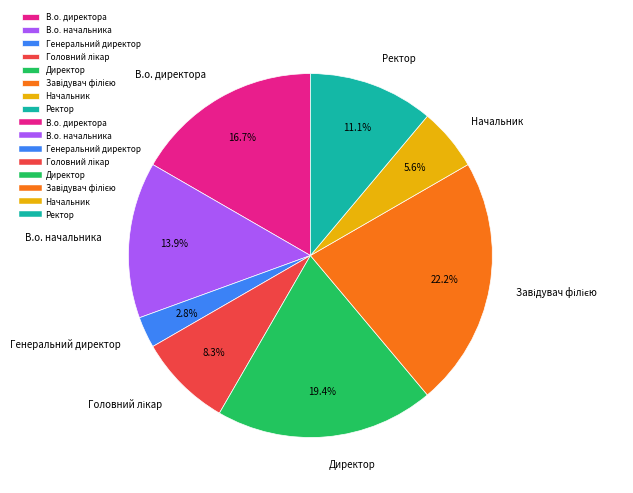

What portion of the pie excludes Генеральний директор?

97.2%